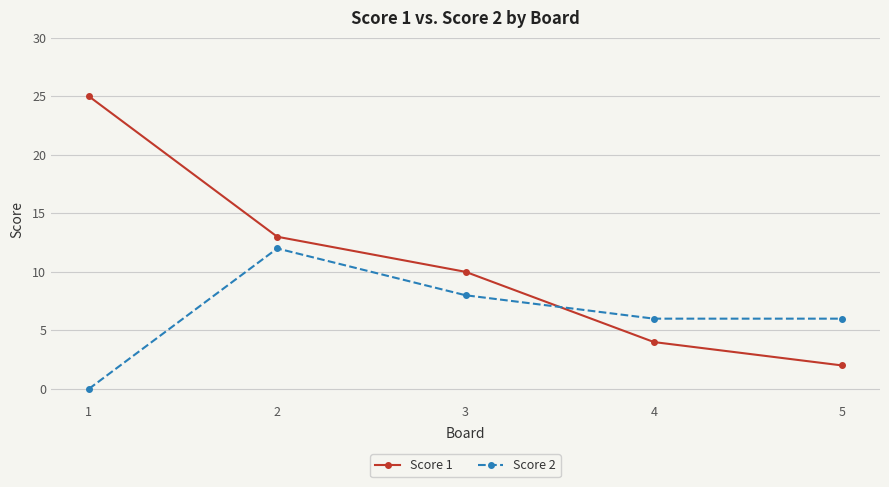

The Score 2 series shows 10 at 5. True or false?

False